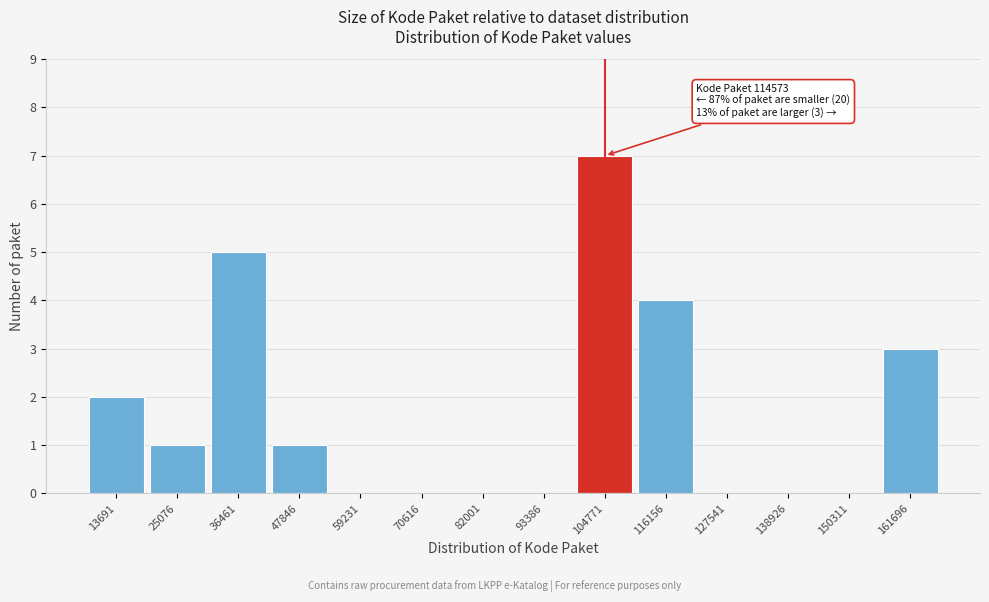

Reading right to left, what are all the values shown in this chart?

161696=3	150311=0	138926=0	127541=0	116156=4	104771=7	93386=0	82001=0	70616=0	59231=0	47846=1	36461=5	25076=1	13691=2